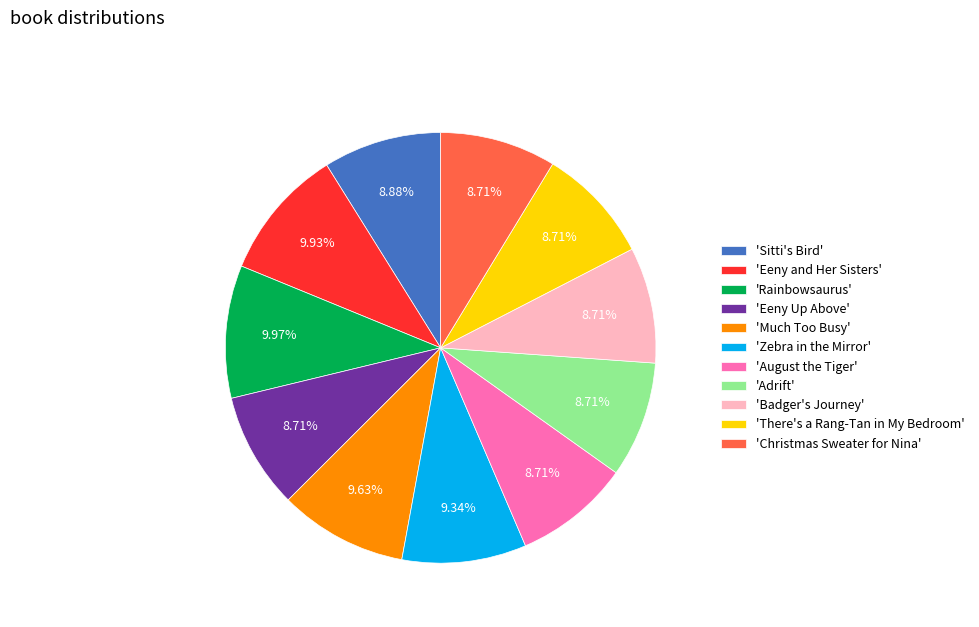

Does any single category account for the majority?

No